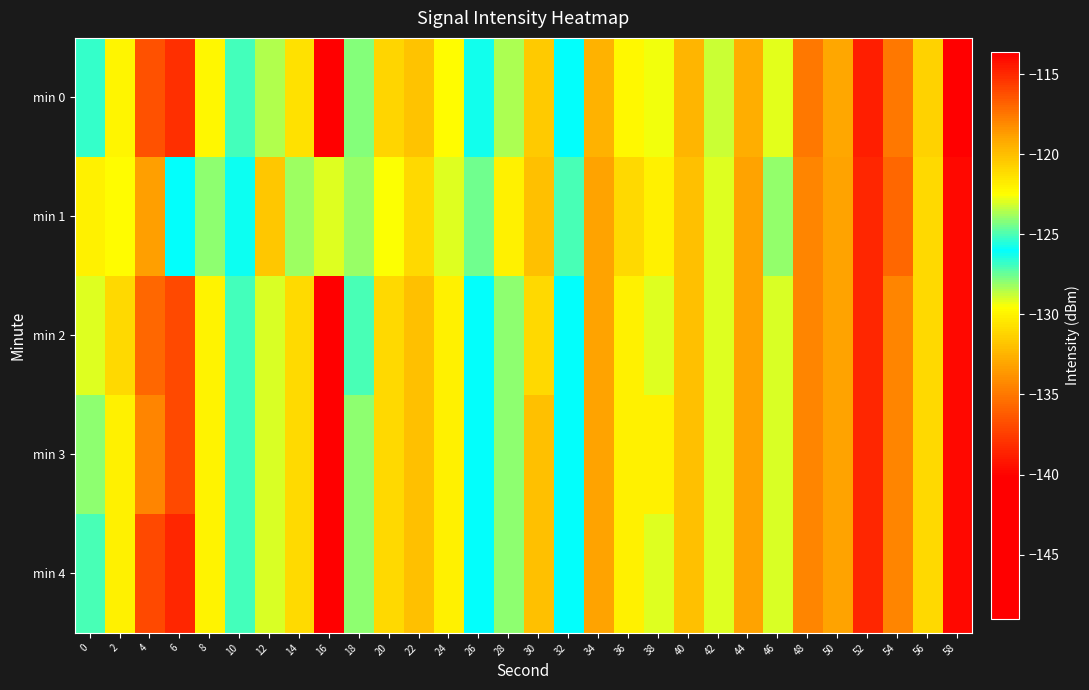

Reading right to left, what are all the values shown in this chart?

min 0: 58=-113.6	56=-120.7	54=-117.5	52=-114.7	50=-119.1	48=-117.5	46=-129.1	44=-119.4	42=-123.3	40=-119.6	38=-122.7	36=-122.3	34=-119.5	32=-126.0	30=-120.4	28=-123.6	26=-126.3	24=-122.3	22=-120.2	20=-120.9	18=-124.2	16=-148.2	14=-130.8	12=-128.5	10=-127.0	8=-129.9	6=-115.3	4=-116.3	2=-122.2	0=-125.3
min 1: 58=-114.0	56=-121.0	54=-117.0	52=-115.0	50=-119.0	48=-118.0	46=-128.0	44=-119.0	42=-123.0	40=-120.0	38=-122.0	36=-121.0	34=-119.0	32=-125.0	30=-120.0	28=-122.0	26=-124.5	24=-123.0	22=-121.0	20=-122.5	18=-123.9	16=-122.9	14=-128.2	12=-120.3	10=-125.8	8=-124.1	6=-126.0	4=-118.8	2=-122.4	0=-122.0
min 2: 58=-114.0	56=-121.0	54=-118.0	52=-115.0	50=-119.0	48=-118.0	46=-129.0	44=-119.0	42=-123.0	40=-120.0	38=-123.0	36=-122.0	34=-119.0	32=-126.0	30=-121.0	28=-124.0	26=-126.0	24=-122.0	22=-120.0	20=-121.0	18=-125.0	16=-149.0	14=-131.0	12=-129.0	10=-127.0	8=-130.0	6=-116.0	4=-117.0	2=-121.0	0=-123.0
min 3: 58=-114.0	56=-121.0	54=-118.0	52=-115.0	50=-119.0	48=-118.0	46=-129.0	44=-119.0	42=-123.0	40=-120.0	38=-122.0	36=-122.0	34=-119.0	32=-126.0	30=-120.0	28=-124.0	26=-126.0	24=-122.0	22=-120.0	20=-121.0	18=-124.0	16=-148.0	14=-131.0	12=-129.0	10=-127.0	8=-130.0	6=-116.0	4=-118.0	2=-122.0	0=-124.0
min 4: 58=-114.0	56=-121.0	54=-118.0	52=-115.0	50=-119.0	48=-118.0	46=-129.0	44=-119.0	42=-123.0	40=-120.0	38=-123.0	36=-122.0	34=-119.0	32=-126.0	30=-120.0	28=-124.0	26=-126.0	24=-122.0	22=-120.0	20=-121.0	18=-124.0	16=-148.0	14=-131.0	12=-129.0	10=-127.0	8=-130.0	6=-115.0	4=-116.0	2=-122.0	0=-125.0